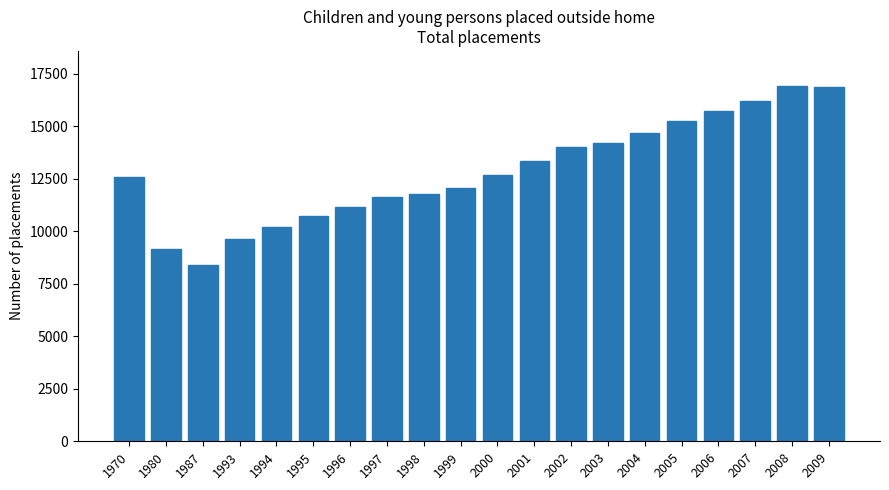

The value at 2008 is 16904. True or false?

True